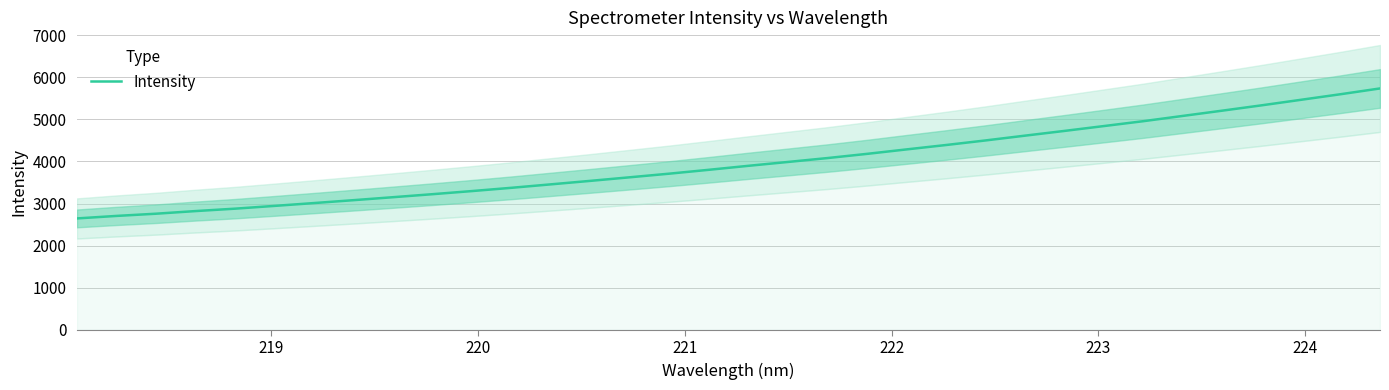

What is the difference between the maximum and second lowest values?

3028.1